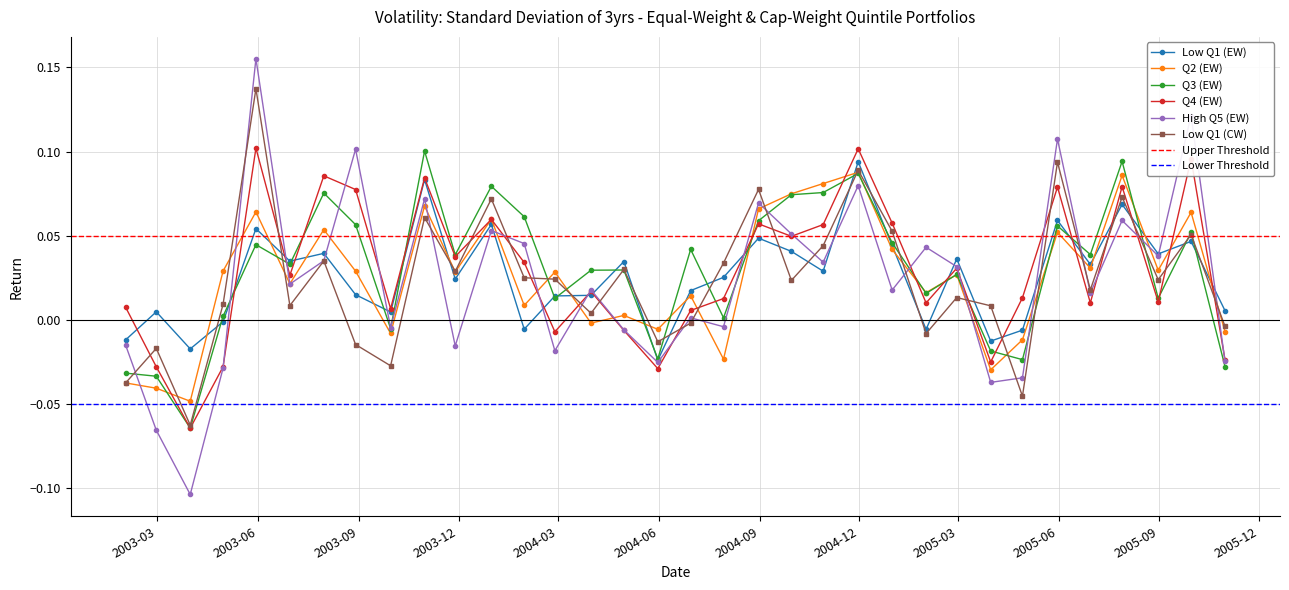

True or false: Q2 (EW) has more than 2 points higher than both neighbors.

True